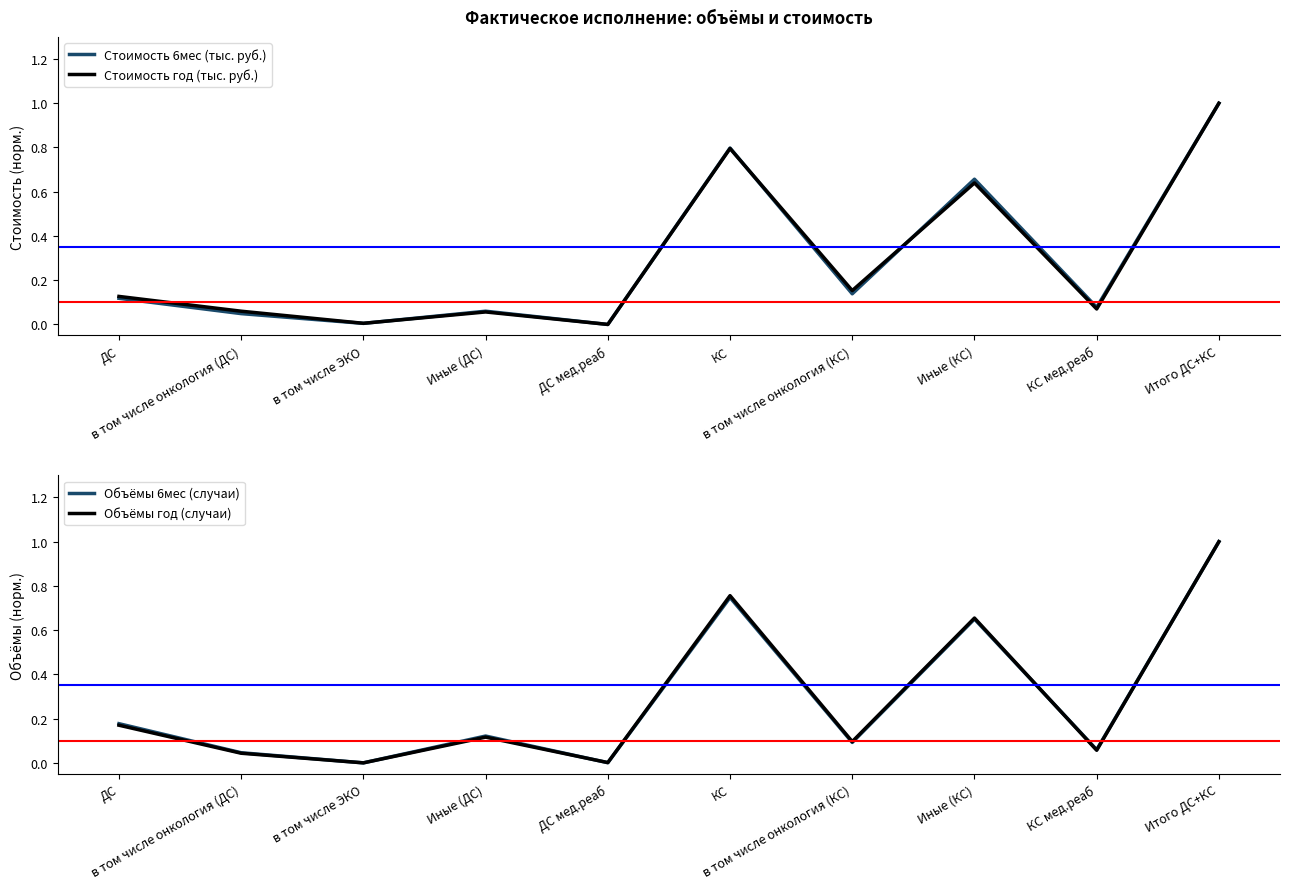

Rank the series by their maximum value, from highest to lowest.

Стоимость 6мес (тыс. руб.), Стоимость год (тыс. руб.), Объёмы 6мес (случаи), Объёмы год (случаи)